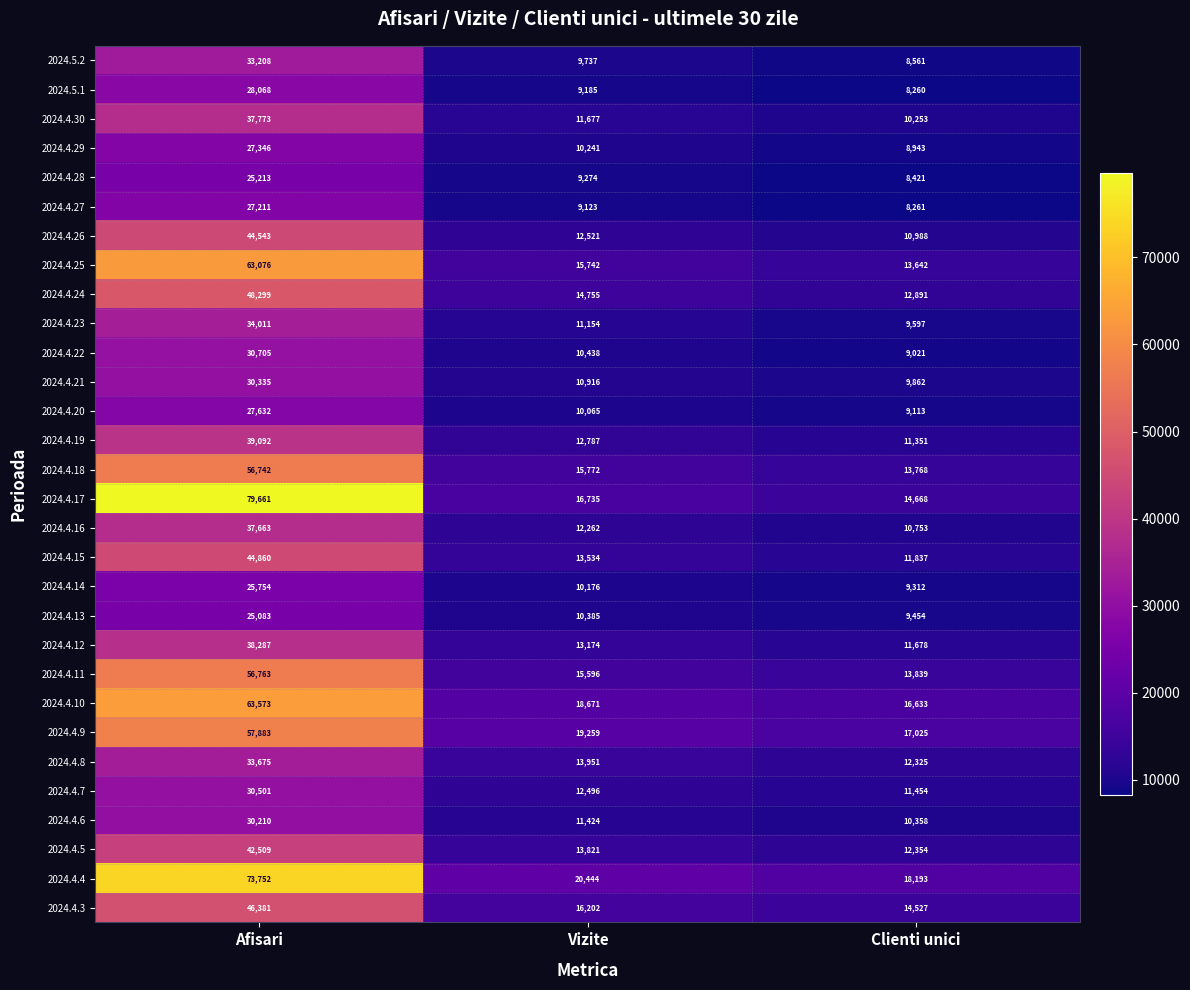

How many series are shown in this chart?

30